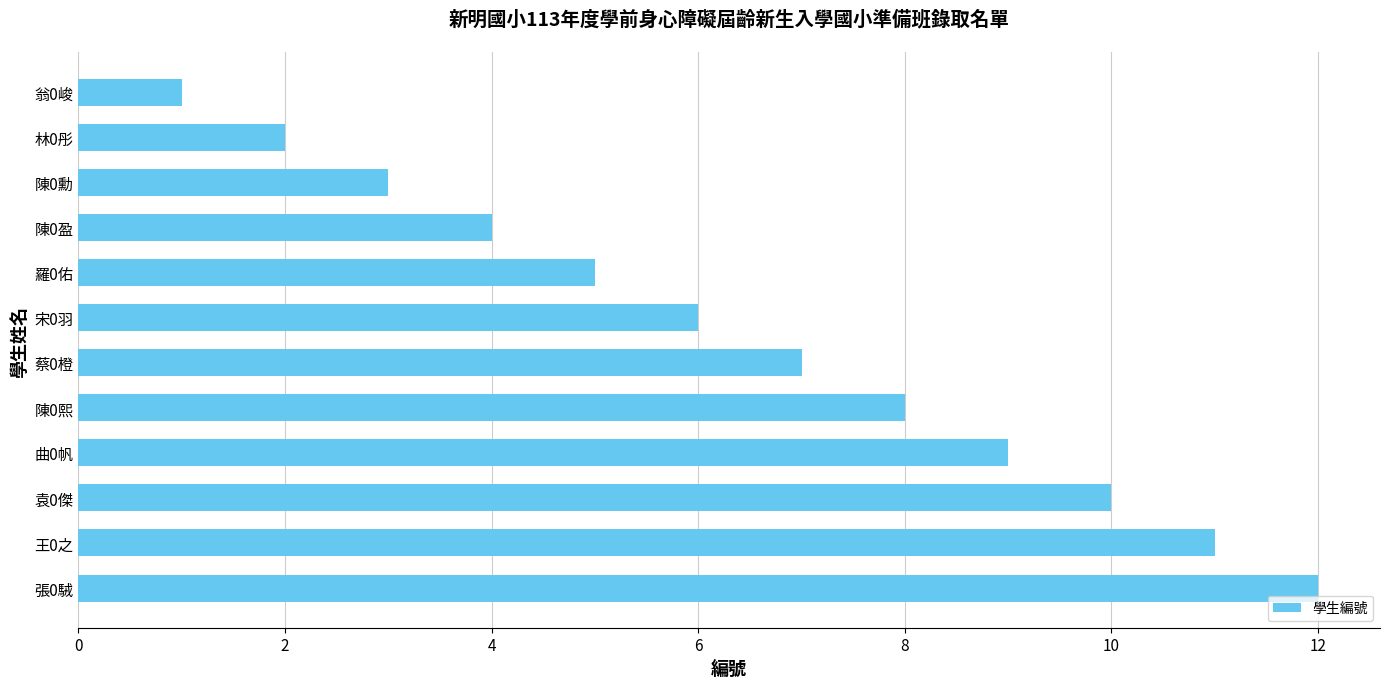

List the labels in order of value, largest first.

張0駥, 王0之, 袁0傑, 曲0帆, 陳0熙, 蔡0橙, 宋0羽, 羅0佑, 陳0盈, 陳0勳, 林0彤, 翁0峻